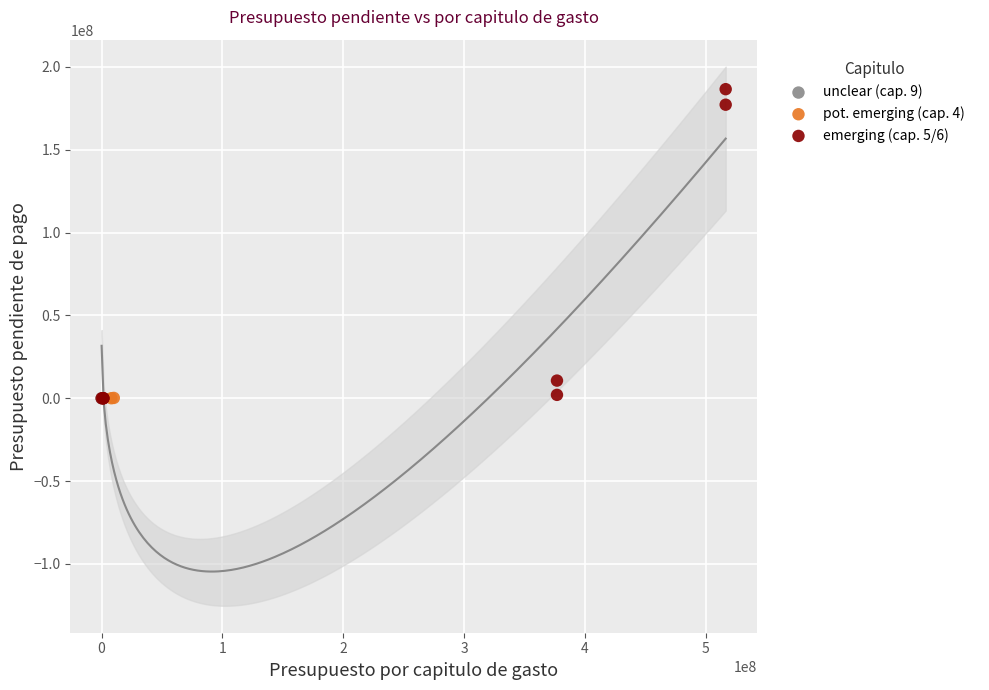

Which series reaches the maximum Y coordinate?

emerging (cap. 5/6)